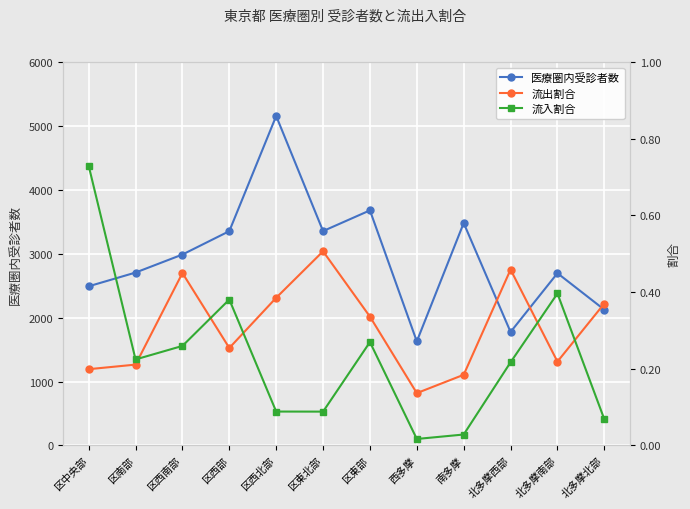

What position from the left is 区西北部?

5